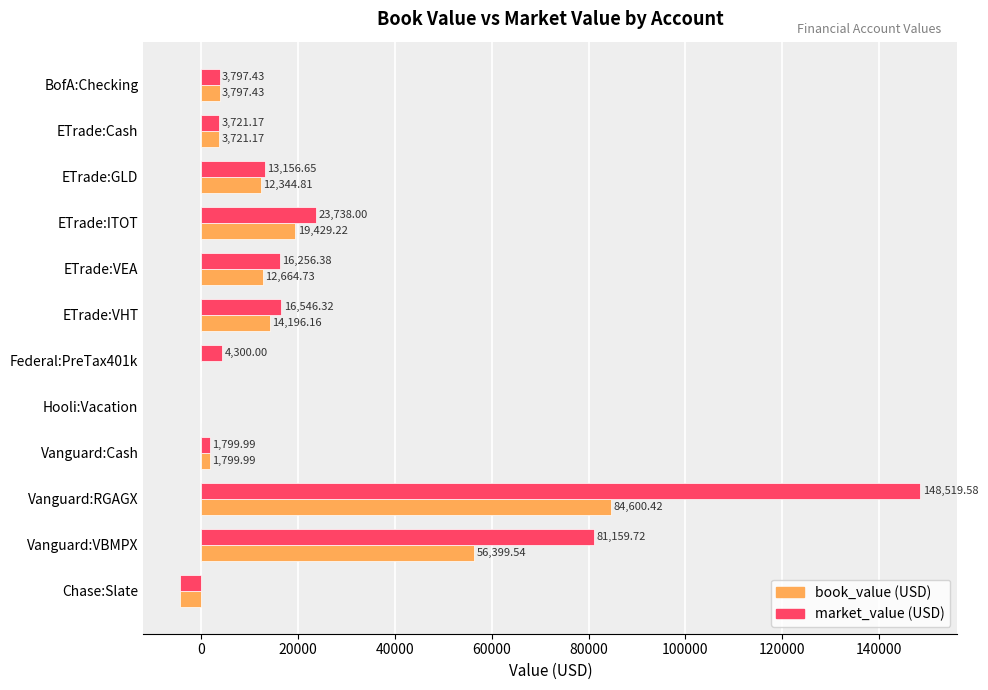

At which label is market_value (USD) closest to 72090?

Vanguard:VBMPX